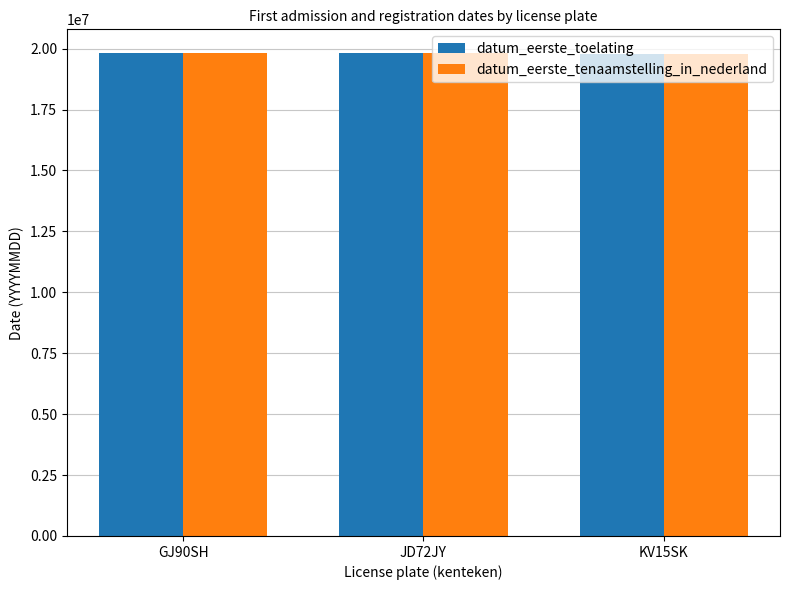

What is the total value across all series at KV15SK?

39582420